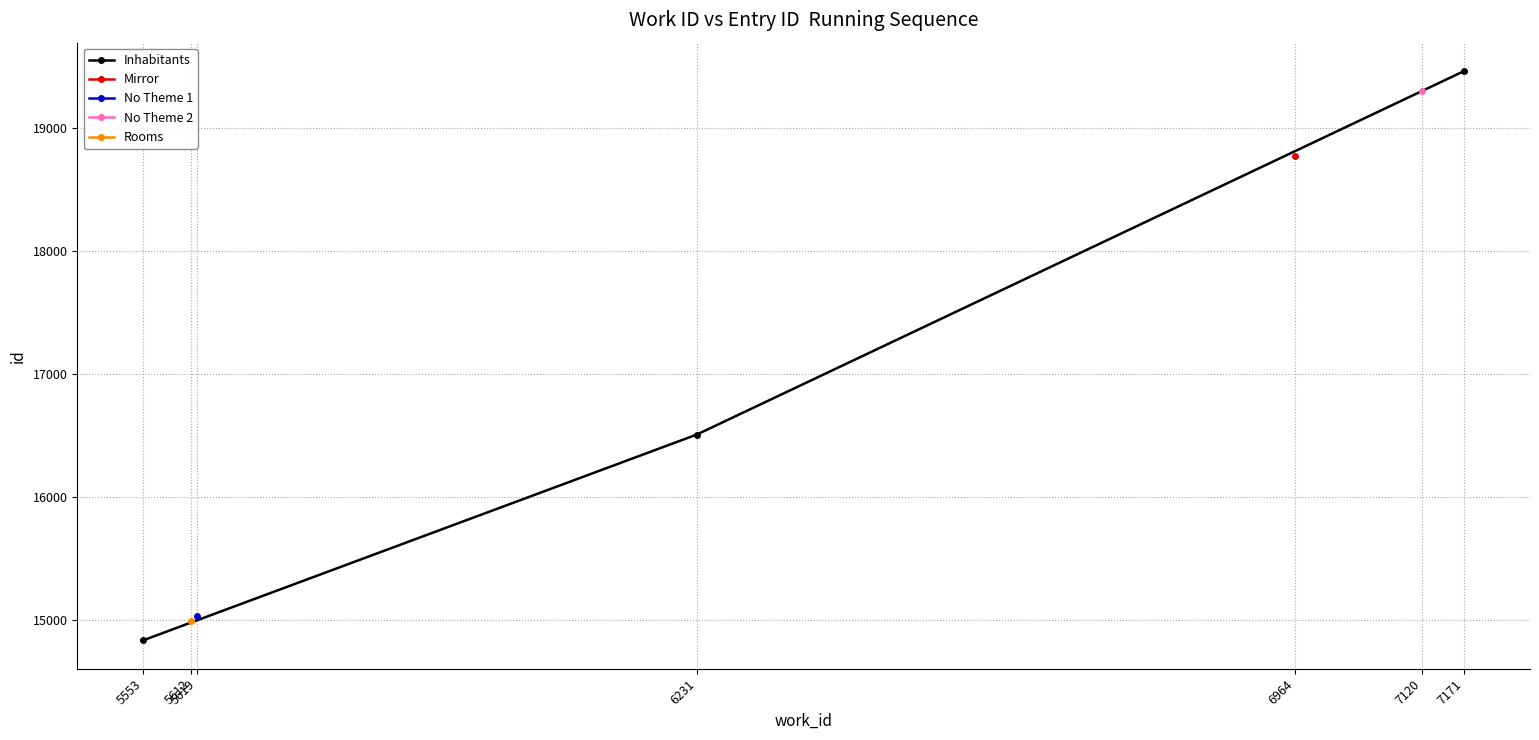

The Inhabitants series shows 27282 at 6231. True or false?

False